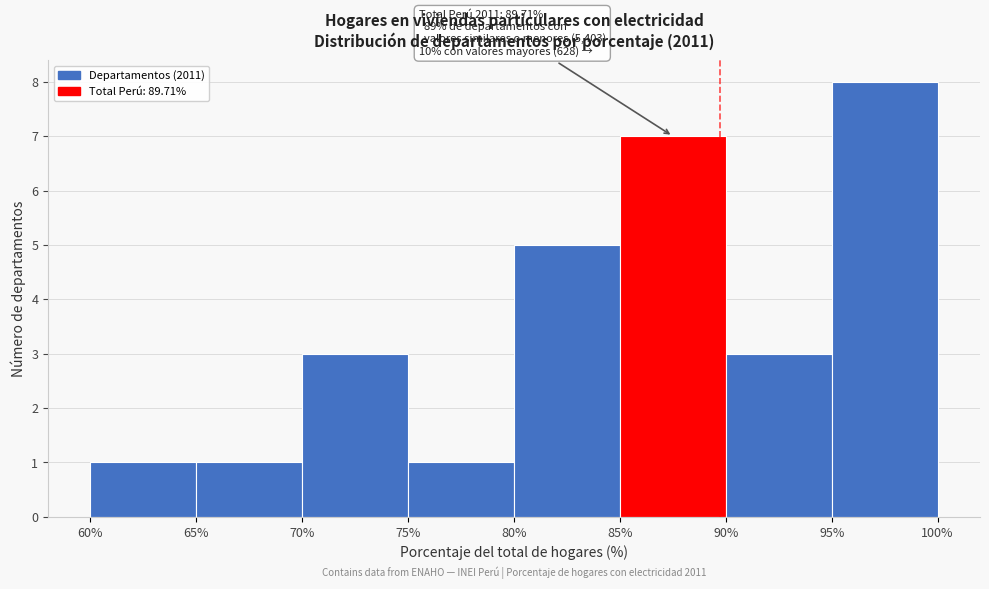

Which range on the x-axis has the tallest bar?

95% to 100%